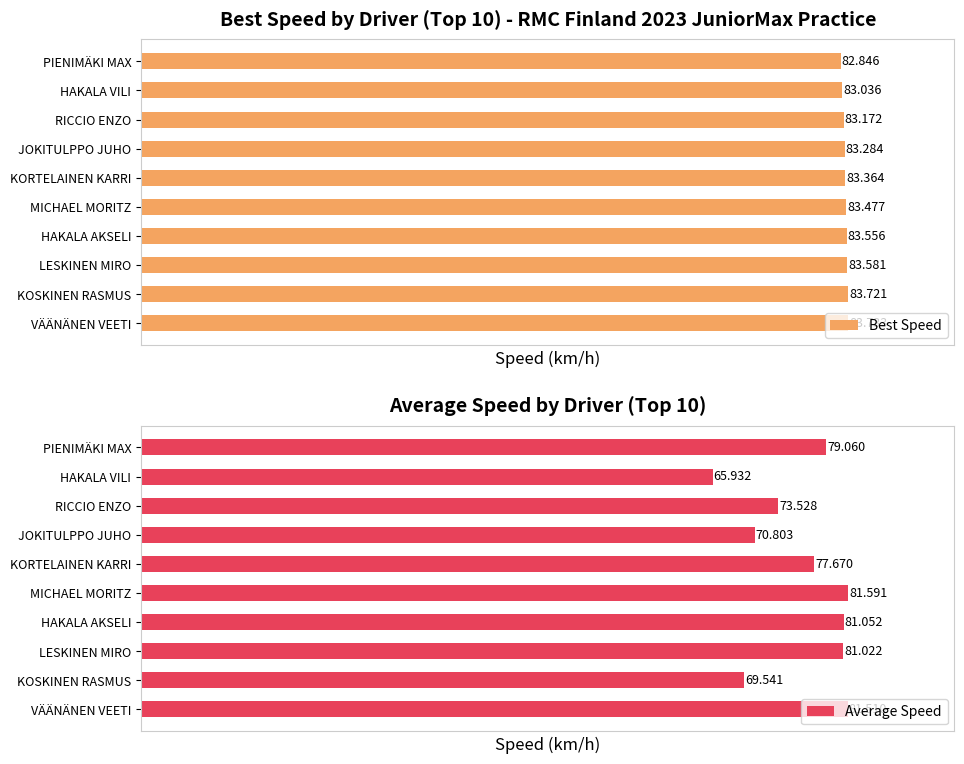

What is the minimum value shown in the chart?

65.9